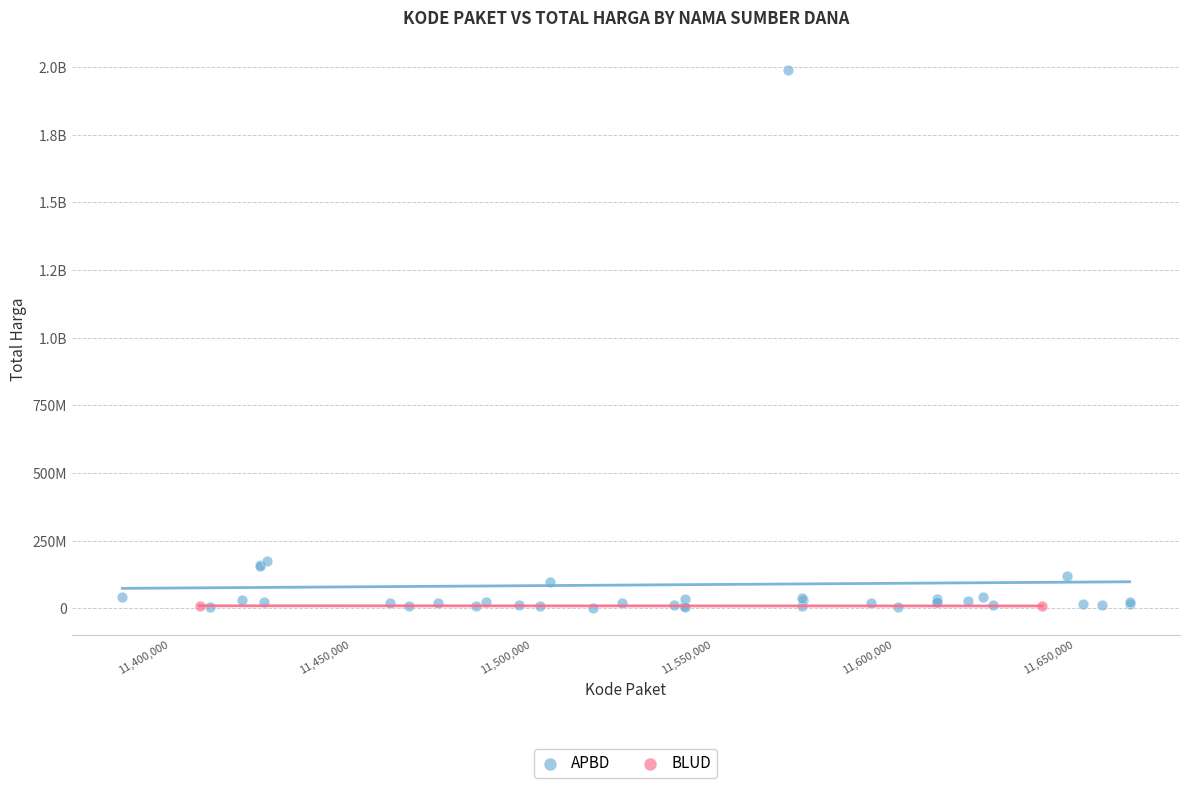

What are all the series names shown in the legend?

APBD, BLUD